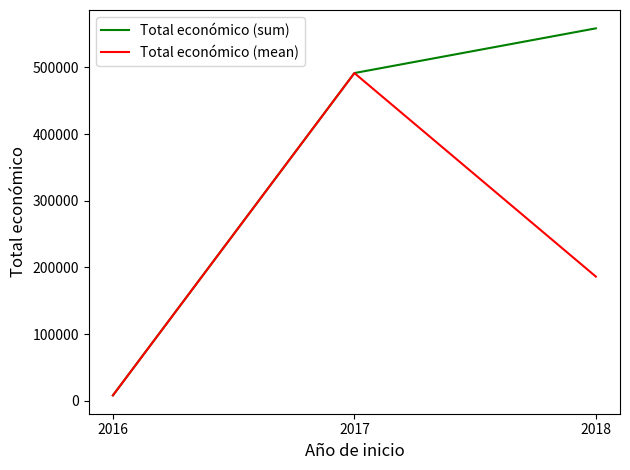

Which series has the largest total across all categories?

Total económico (sum)